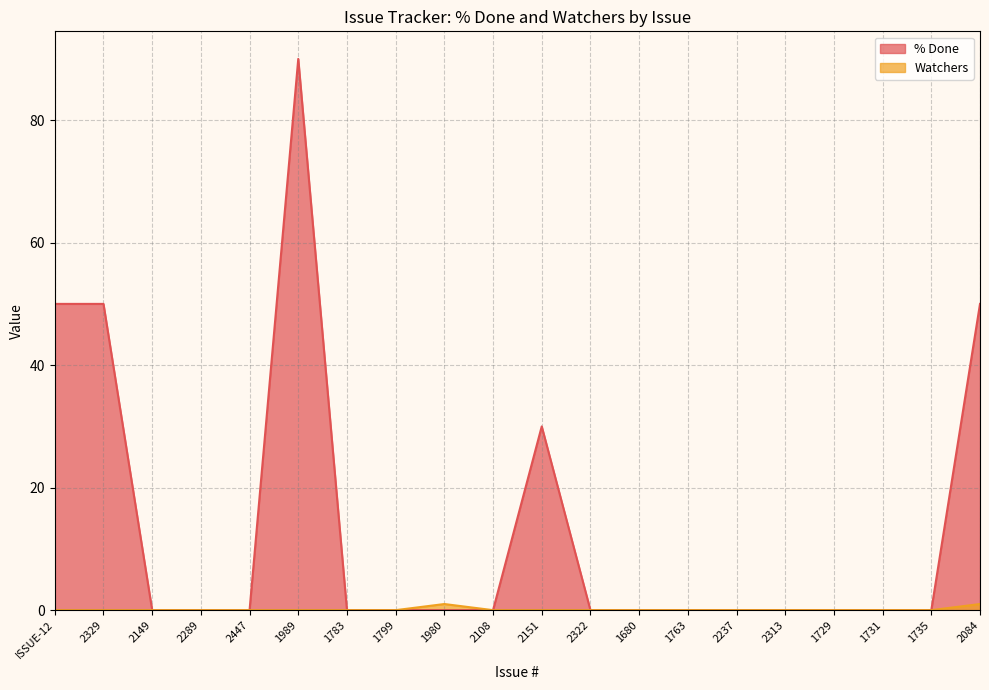

How many % Done values are between 0 and 30?

16